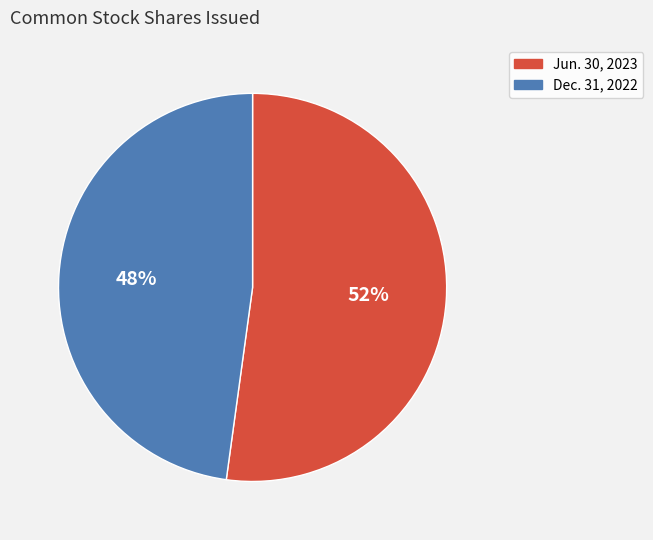

Is there any slice that represents more than half of the pie?

Yes